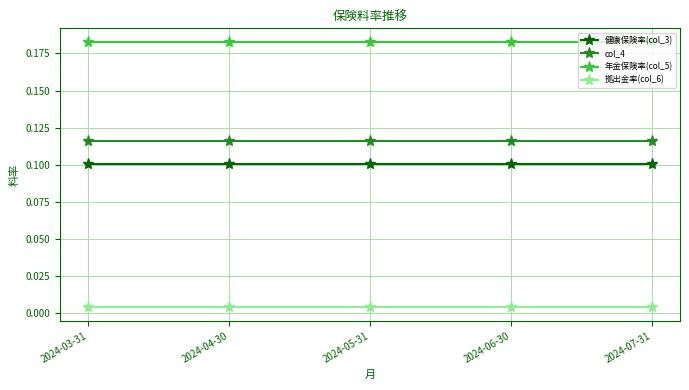

Rank the series by their maximum value, from highest to lowest.

年金保険率(col_5), col_4, 健康保険率(col_3), 拠出金率(col_6)